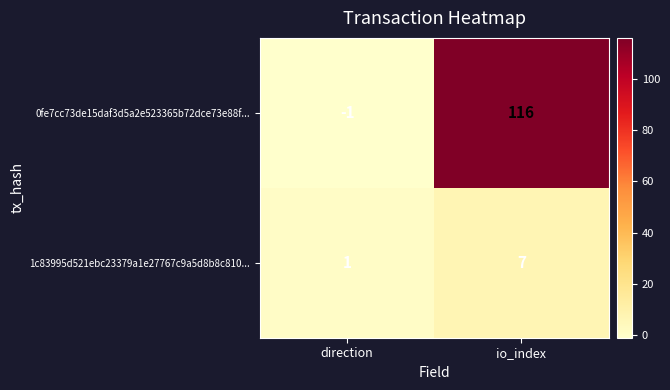

Which category has the lowest value in the 0fe7cc73de15daf3d5a2e523365b72dce73e88f... series?

direction